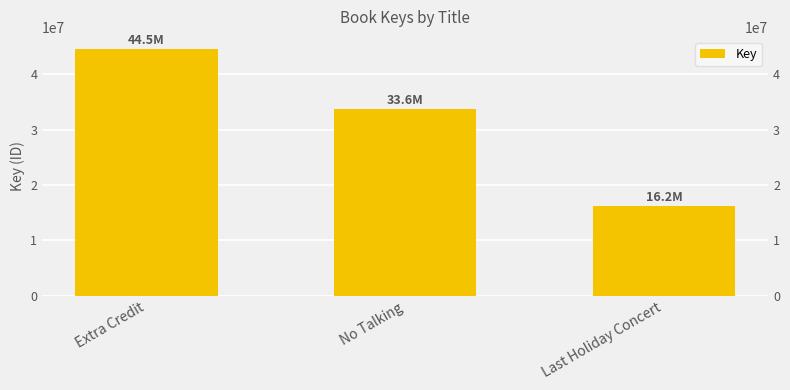

At which label is the value closest to 30357890?

No Talking